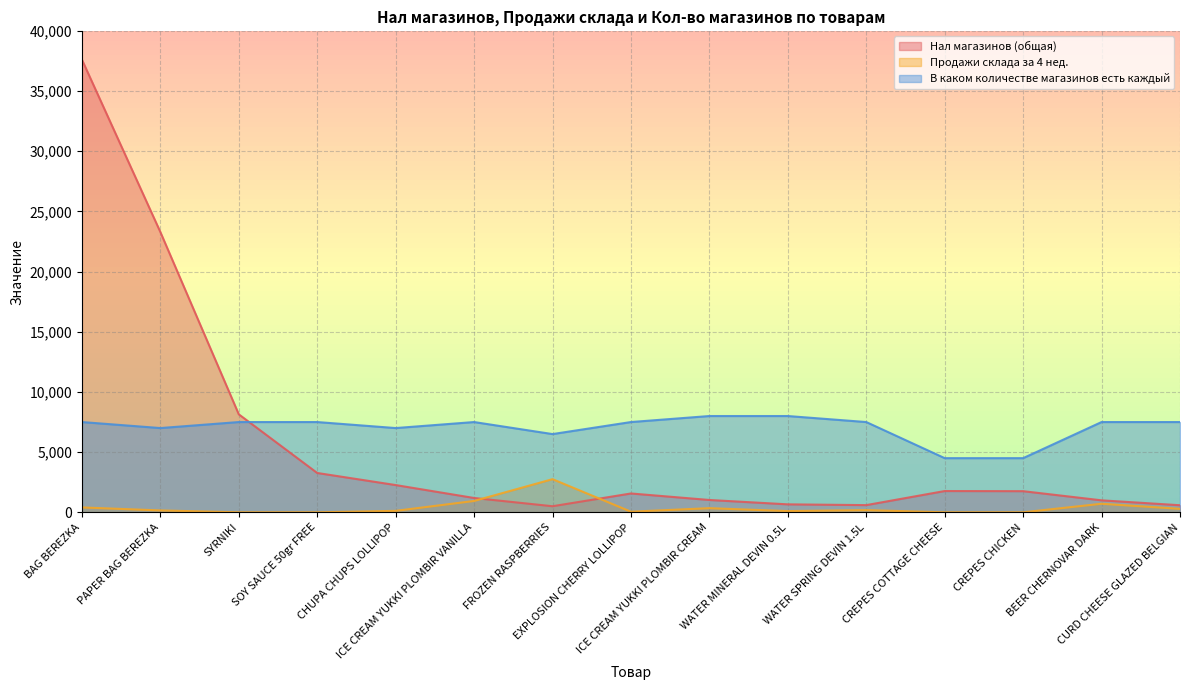

What is the difference between the Нал магазинов (общая) values at BEER CHERNOVAR DARK and WATER SPRING DEVIN 1.5L?

398.0